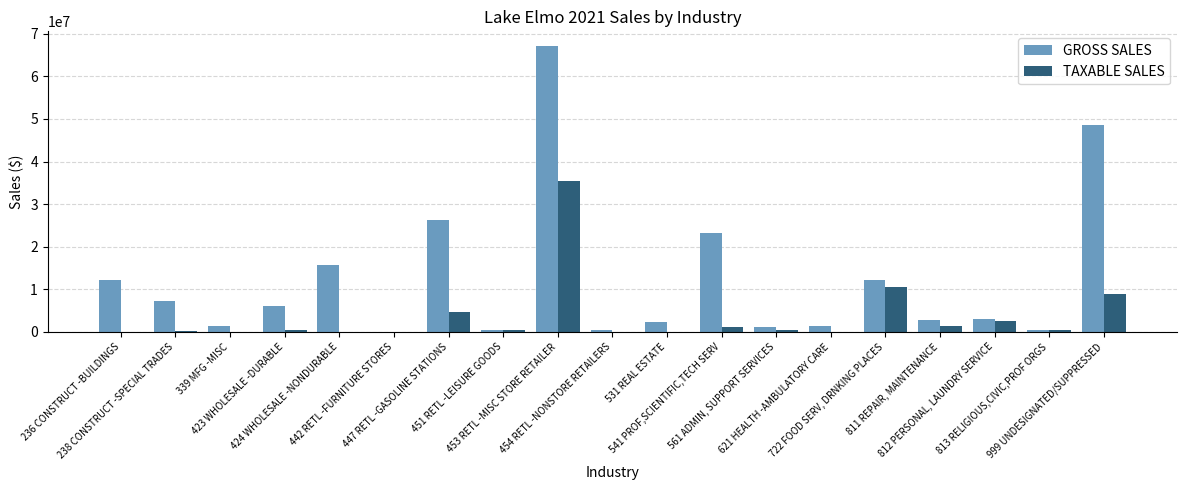

What are all the series names shown in the legend?

GROSS SALES, TAXABLE SALES